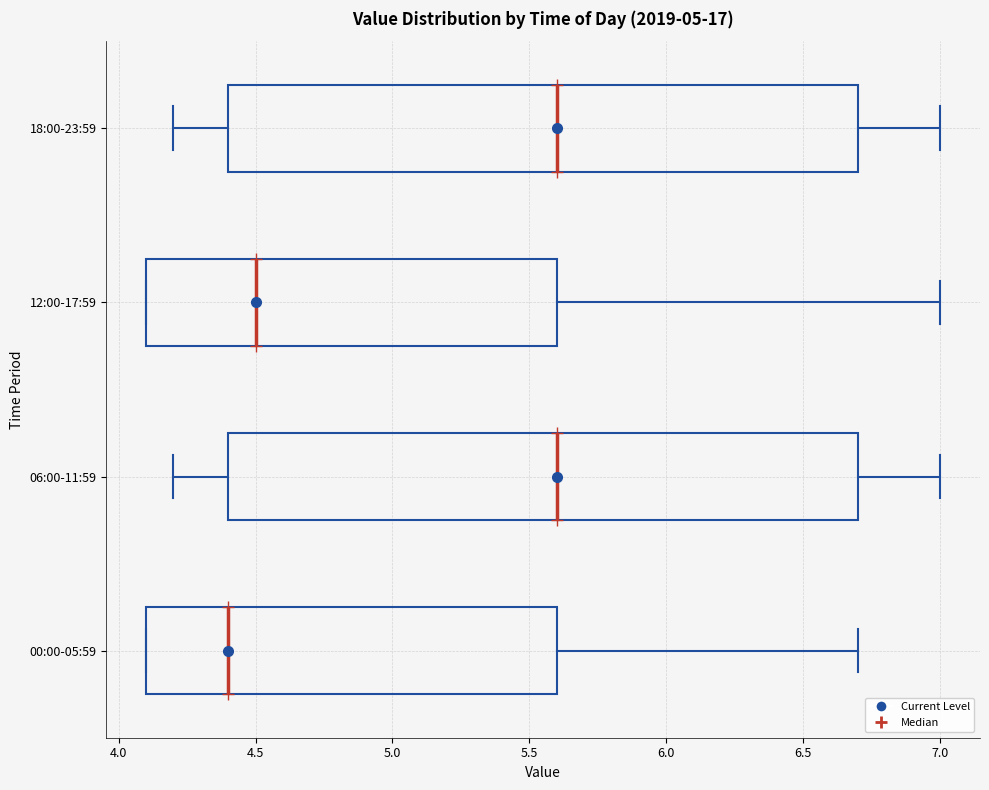

Which box's median line is the furthest to the left?

00:00-05:59